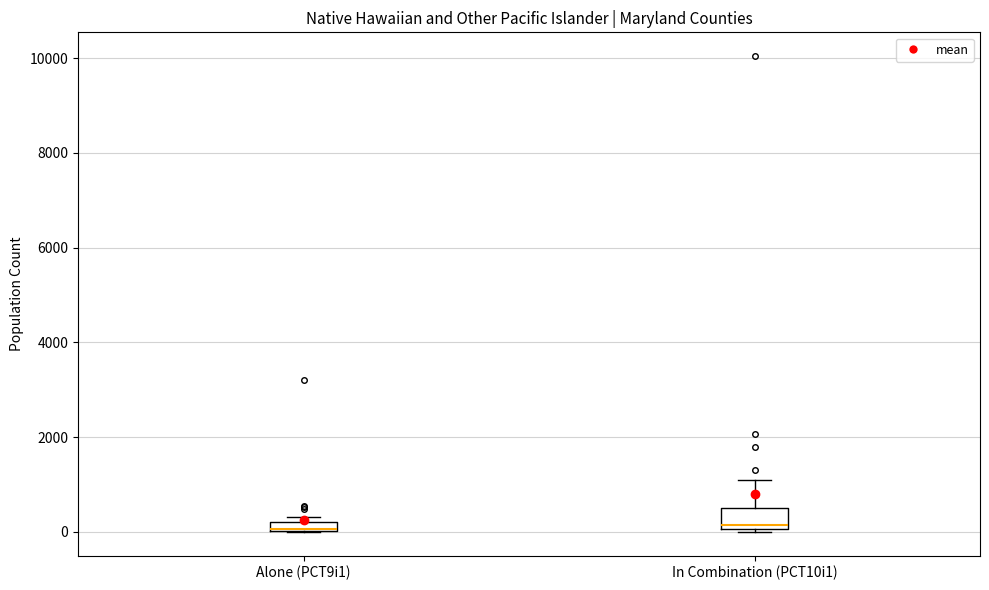

Where is the upper edge of the box for Alone (PCT9i1) on the y-axis? The values are not printed on the chart, so give them approximately, as read against the axis.

200